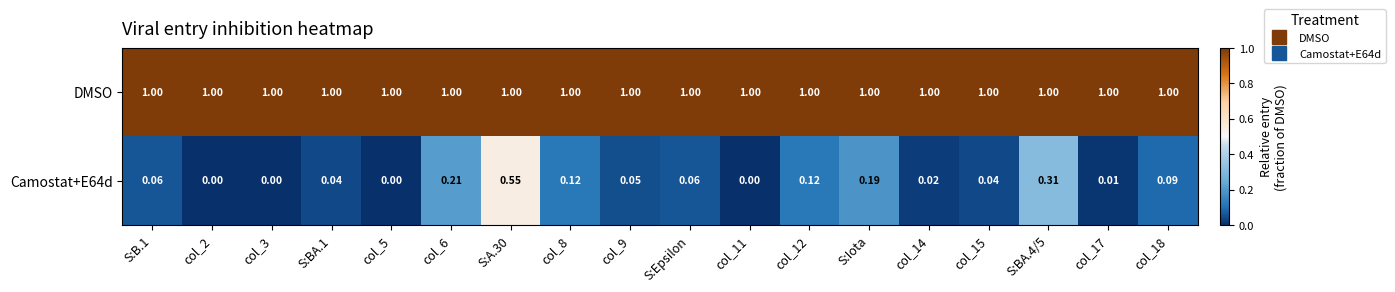

Is the value of Camostat+E64d at S:Epsilon greater than the value of DMSO at S:A.30?

No